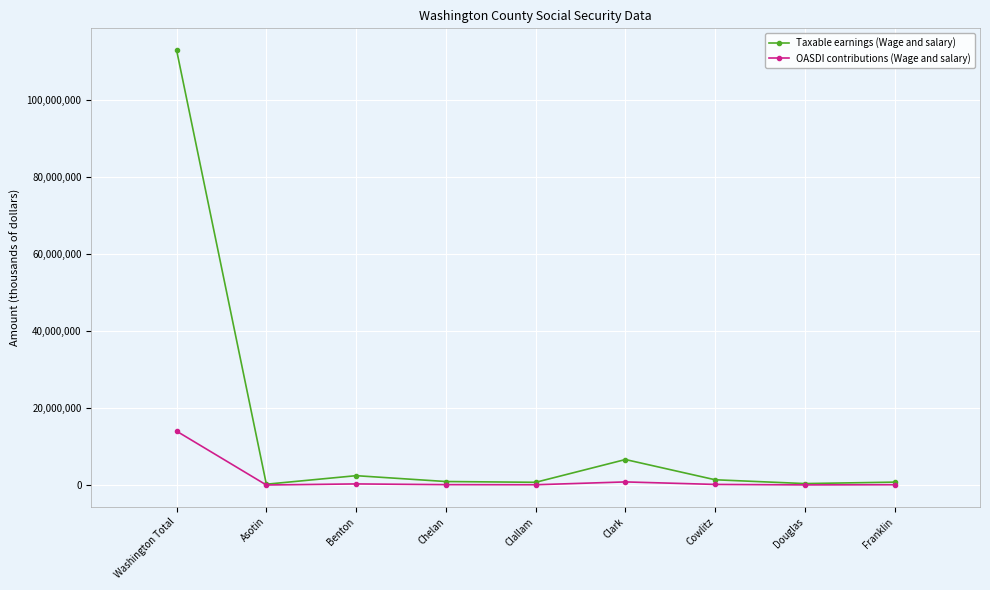

How many lines are shown in the chart?

2